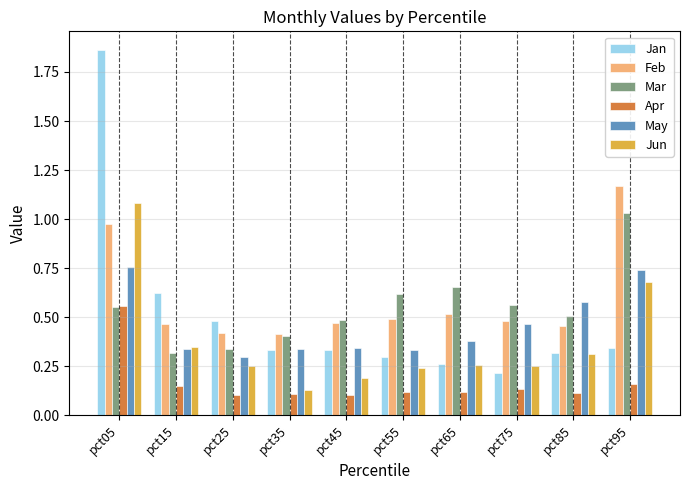

The value of Jan at pct85 is 0.6. True or false?

False